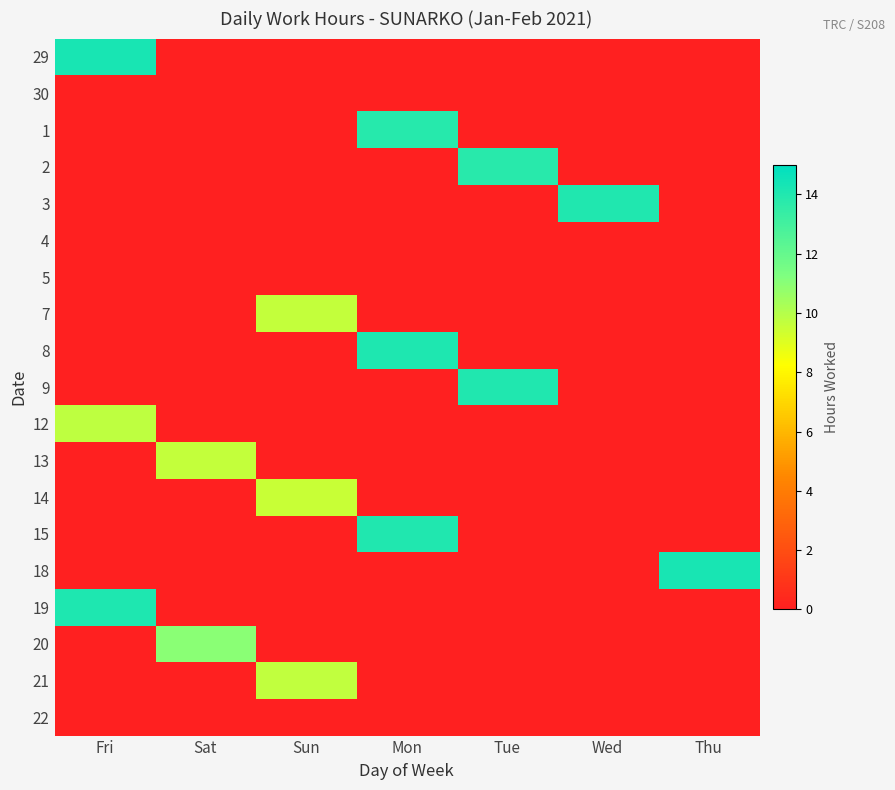

Reading left to right, list all the values displayed in this chart.

29: Fri=14.2	Sat=0.0	Sun=0.0	Mon=0.0	Tue=0.0	Wed=0.0	Thu=0.0
30: Fri=0.0	Sat=0.0	Sun=0.0	Mon=0.0	Tue=0.0	Wed=0.0	Thu=0.0
1: Fri=0.0	Sat=0.0	Sun=0.0	Mon=13.8	Tue=0.0	Wed=0.0	Thu=0.0
2: Fri=0.0	Sat=0.0	Sun=0.0	Mon=0.0	Tue=13.8	Wed=0.0	Thu=0.0
3: Fri=0.0	Sat=0.0	Sun=0.0	Mon=0.0	Tue=0.0	Wed=14.0	Thu=0.0
4: Fri=0.0	Sat=0.0	Sun=0.0	Mon=0.0	Tue=0.0	Wed=0.0	Thu=0.0
5: Fri=0.0	Sat=0.0	Sun=0.0	Mon=0.0	Tue=0.0	Wed=0.0	Thu=0.0
7: Fri=0.0	Sat=0.0	Sun=9.6	Mon=0.0	Tue=0.0	Wed=0.0	Thu=0.0
8: Fri=0.0	Sat=0.0	Sun=0.0	Mon=14.1	Tue=0.0	Wed=0.0	Thu=0.0
9: Fri=0.0	Sat=0.0	Sun=0.0	Mon=0.0	Tue=14.0	Wed=0.0	Thu=0.0
12: Fri=9.8	Sat=0.0	Sun=0.0	Mon=0.0	Tue=0.0	Wed=0.0	Thu=0.0
13: Fri=0.0	Sat=9.7	Sun=0.0	Mon=0.0	Tue=0.0	Wed=0.0	Thu=0.0
14: Fri=0.0	Sat=0.0	Sun=9.5	Mon=0.0	Tue=0.0	Wed=0.0	Thu=0.0
15: Fri=0.0	Sat=0.0	Sun=0.0	Mon=14.1	Tue=0.0	Wed=0.0	Thu=0.0
18: Fri=0.0	Sat=0.0	Sun=0.0	Mon=0.0	Tue=0.0	Wed=0.0	Thu=14.3
19: Fri=14.1	Sat=0.0	Sun=0.0	Mon=0.0	Tue=0.0	Wed=0.0	Thu=0.0
20: Fri=0.0	Sat=11.0	Sun=0.0	Mon=0.0	Tue=0.0	Wed=0.0	Thu=0.0
21: Fri=0.0	Sat=0.0	Sun=9.7	Mon=0.0	Tue=0.0	Wed=0.0	Thu=0.0
22: Fri=0.0	Sat=0.0	Sun=0.0	Mon=0.0	Tue=0.0	Wed=0.0	Thu=0.0